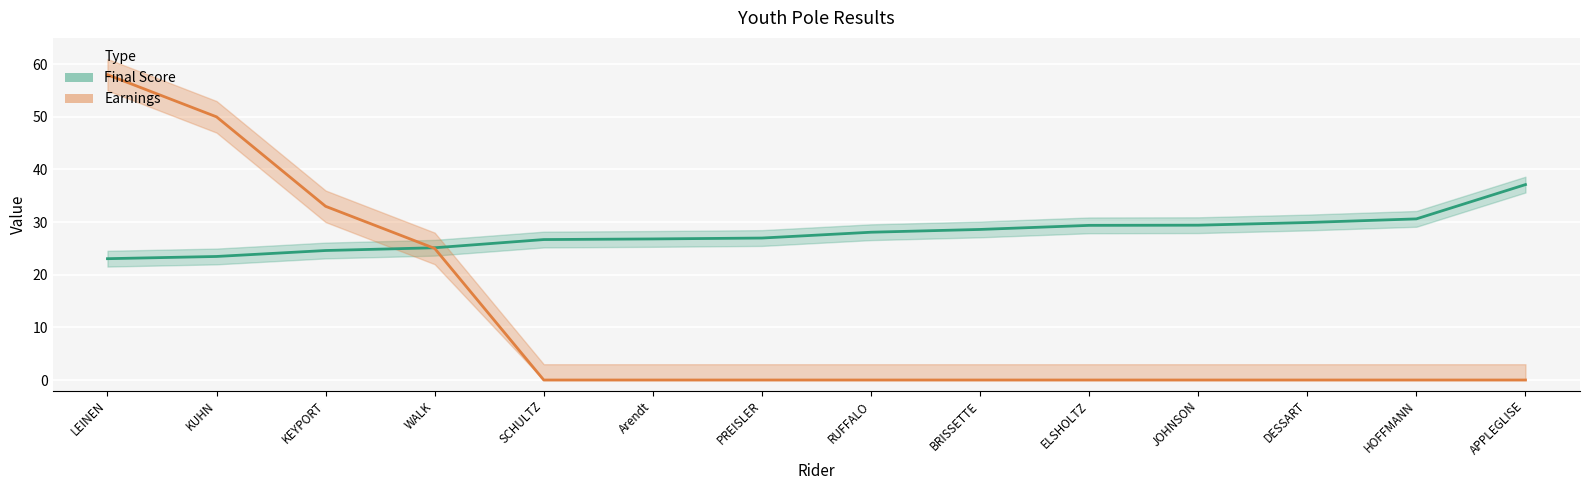

What are all the series names shown in the legend?

Final Score, Earnings